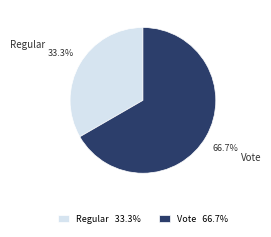

To the nearest percent, what is the average slice percentage?

50%